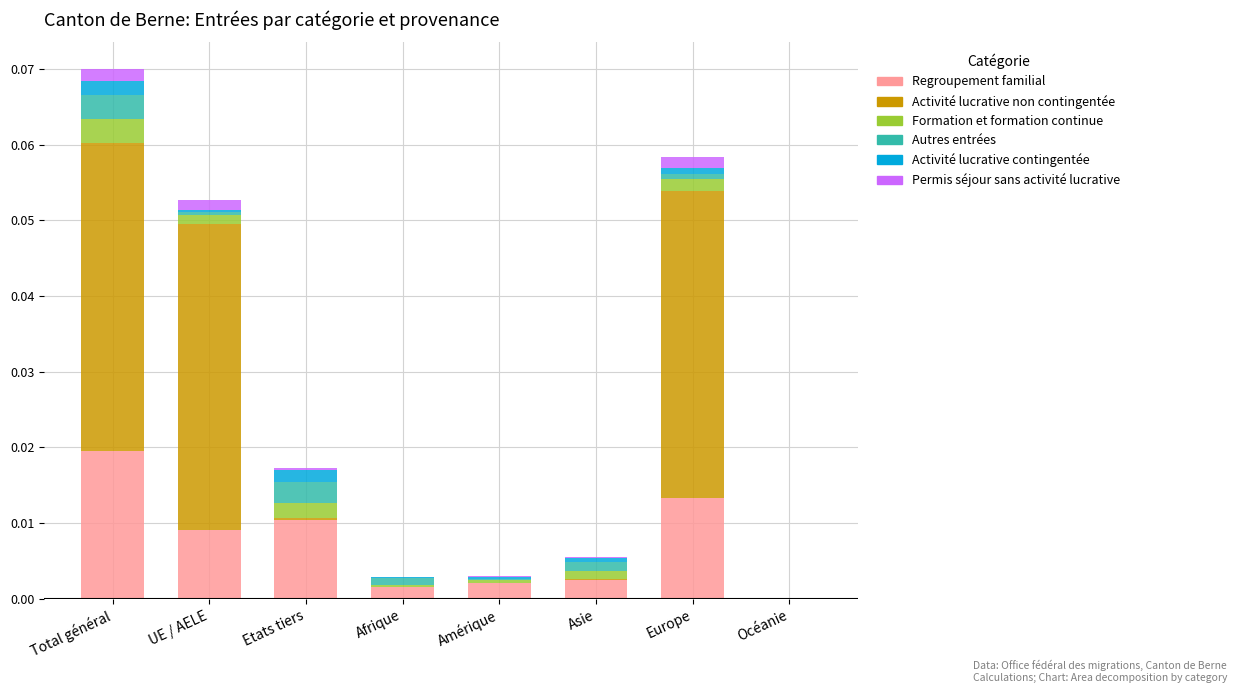

At which category is the sum across all series the highest?

Total général